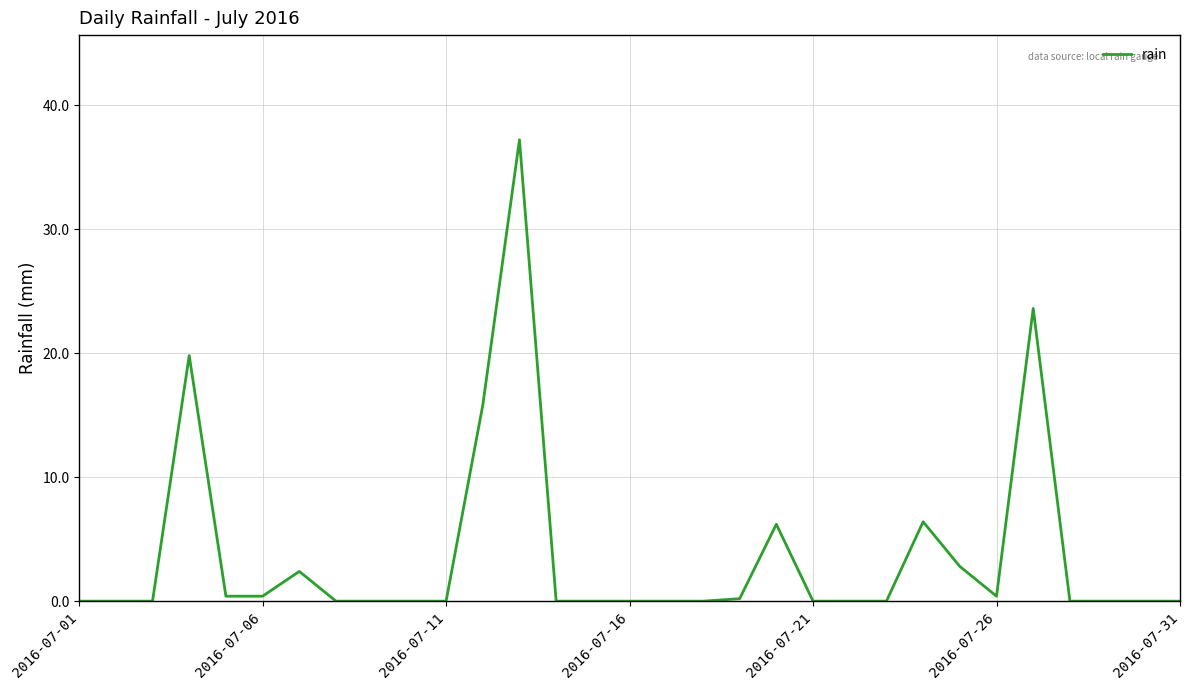

What is the greatest value displayed?

37.2